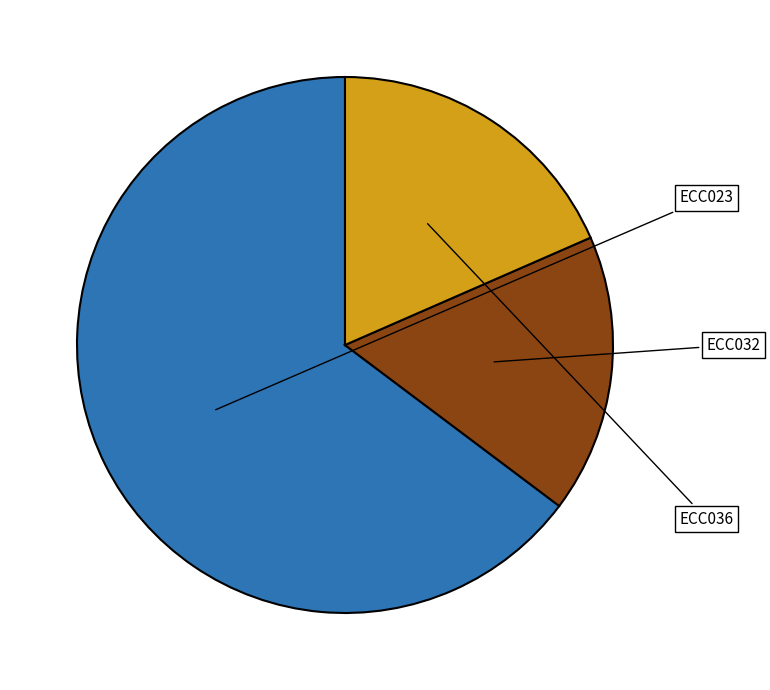

Is there any slice that represents more than half of the pie?

Yes